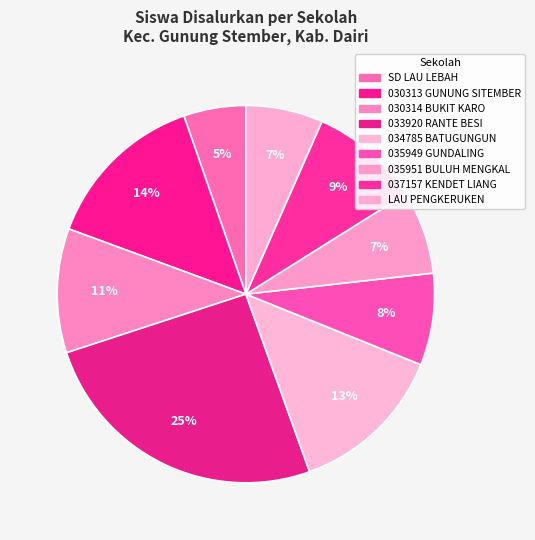

To the nearest percent, what is the difference between the largest and smallest slice percentages?

20%